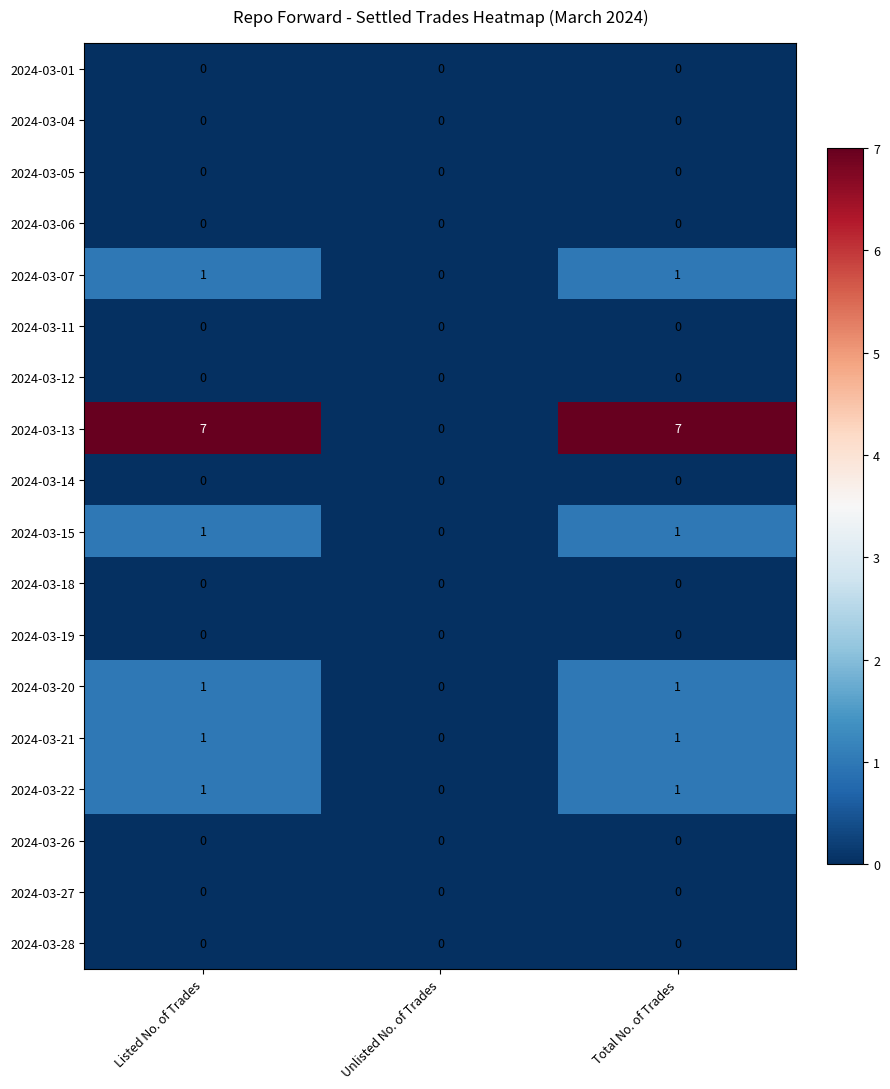

What is the maximum value shown in the chart?

7